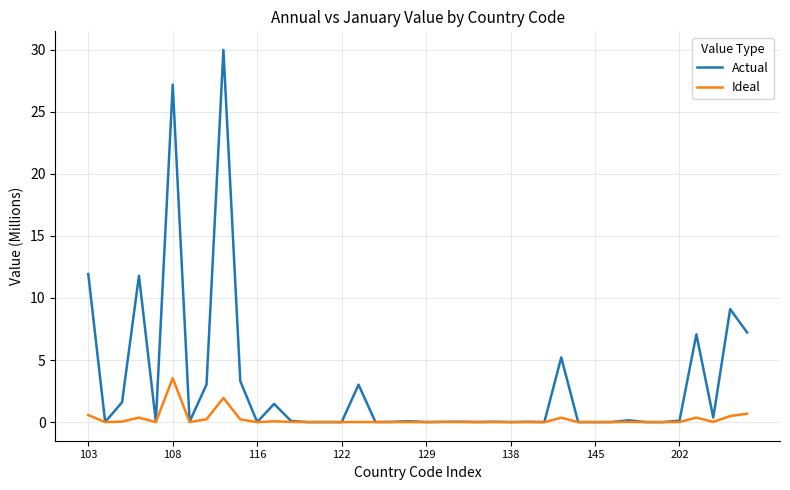

Which series has the largest range (max minus min)?

Actual